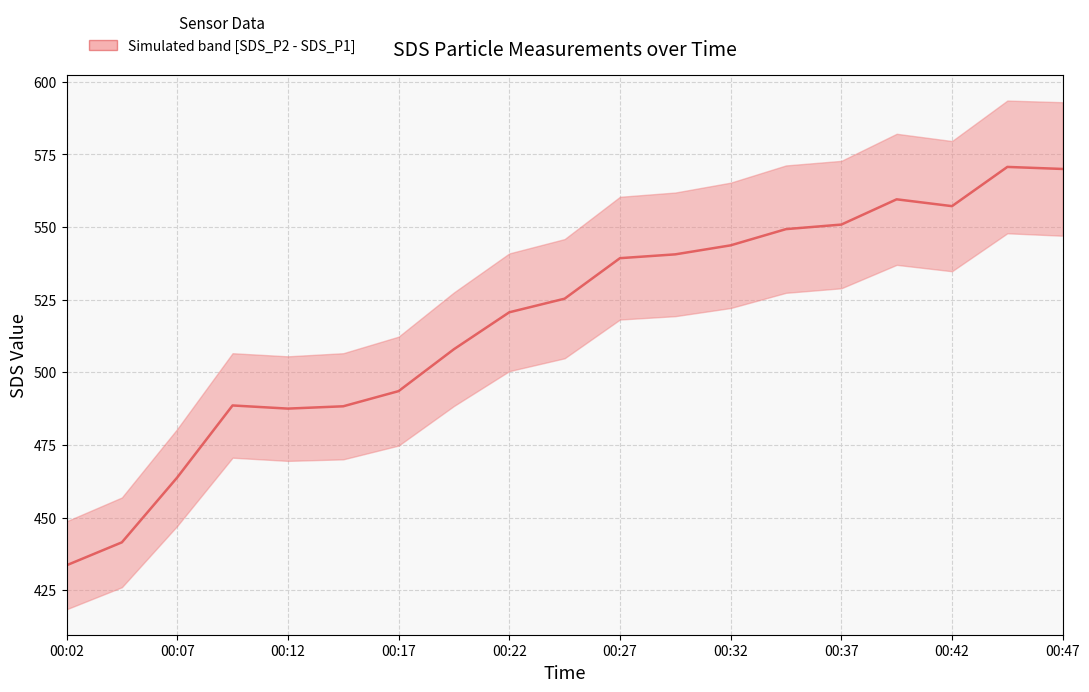

The chart shows a value of 111.7 at 00:27. True or false?

False